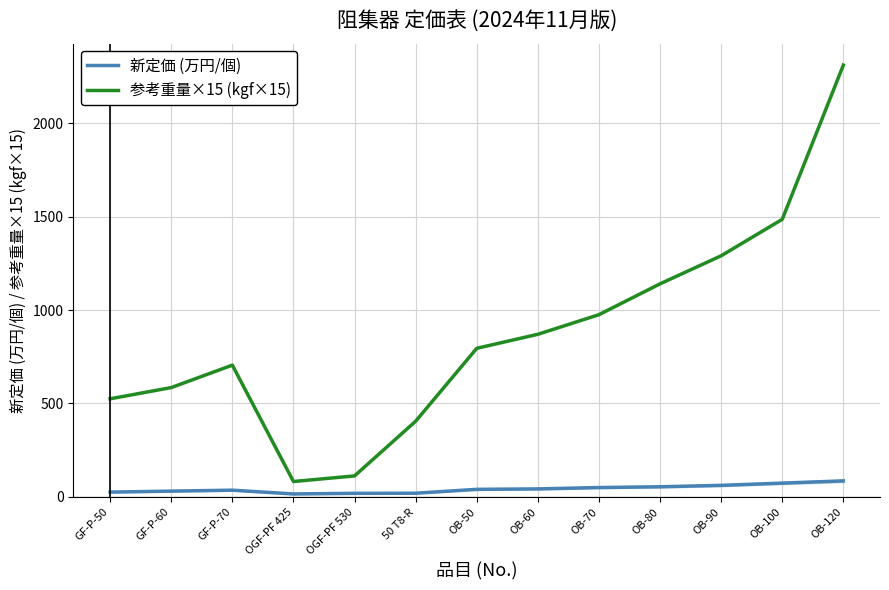

How many values in the 新定価 (万円/個) series are below 40?

6